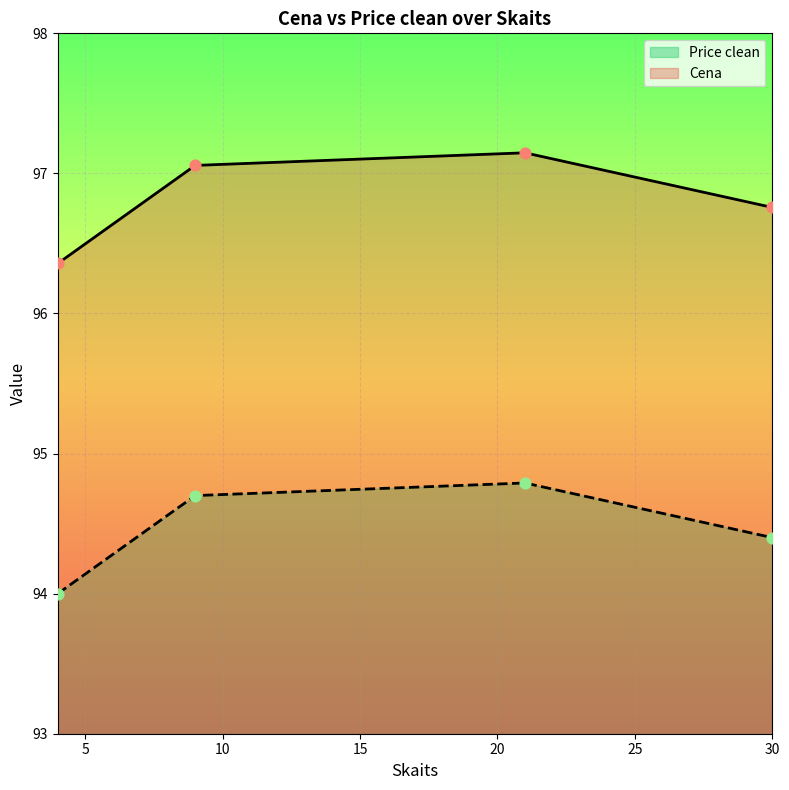

What is the total value across all series at 9.0?

191.8